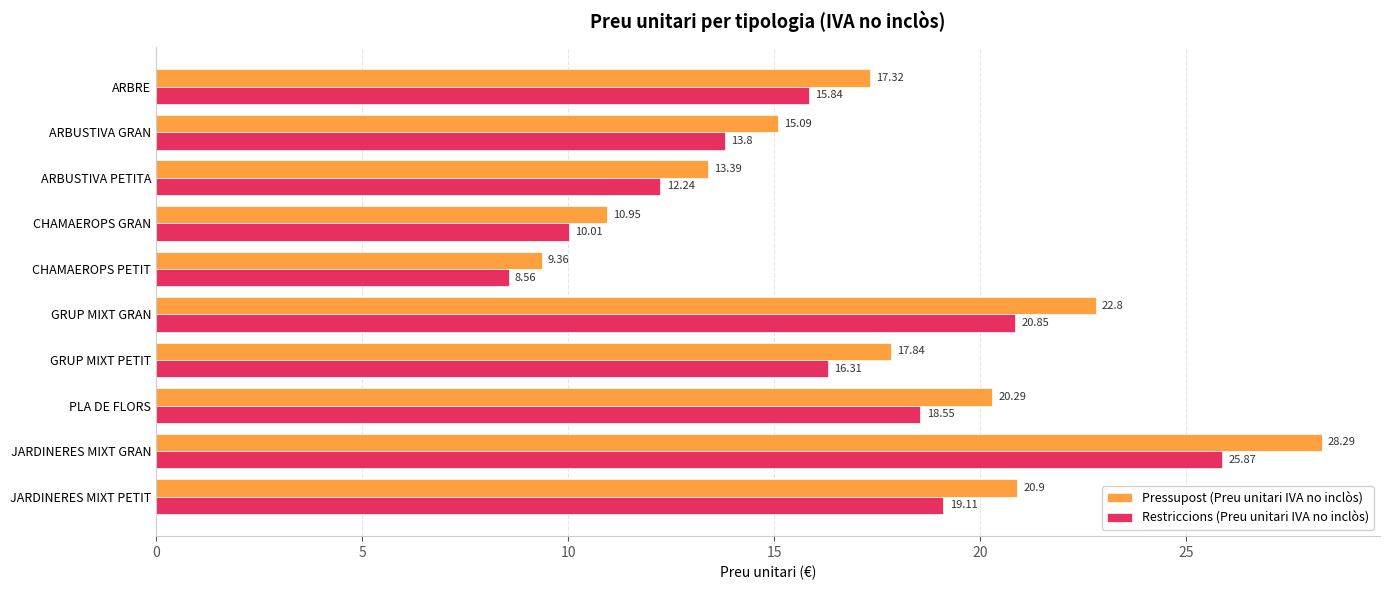

What is the sum of all Restriccions (Preu unitari IVA no inclòs) values?

161.1